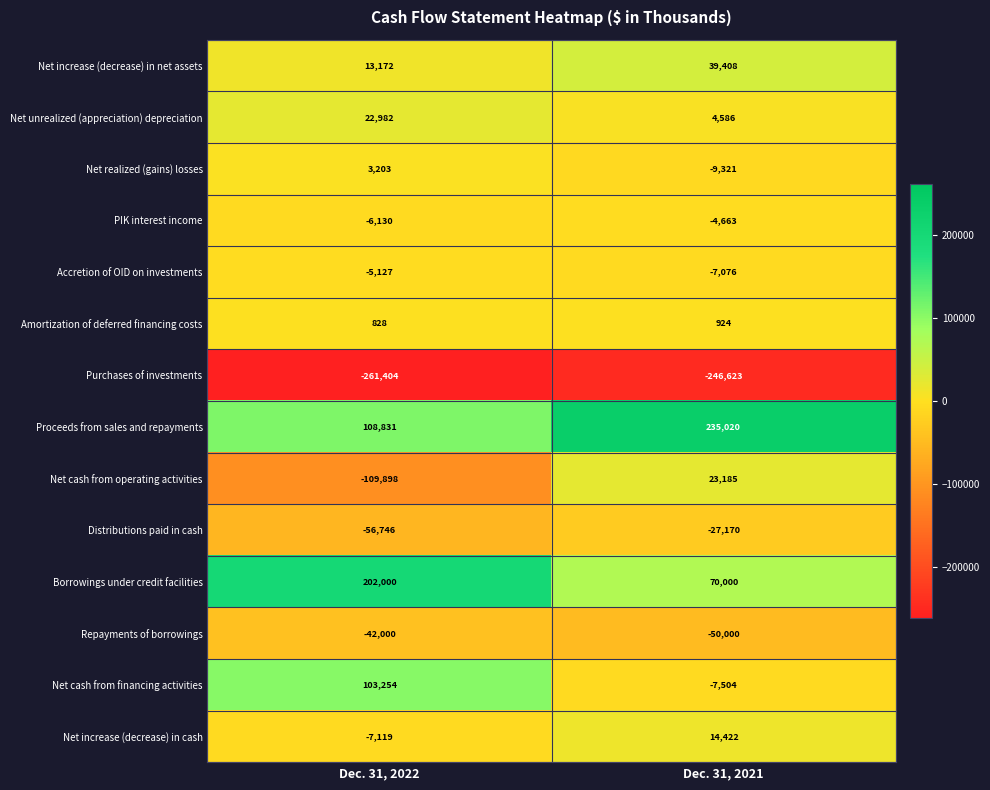

What is the sum of the Amortization of deferred financing costs values at Dec. 31, 2021 and Dec. 31, 2022?

1752